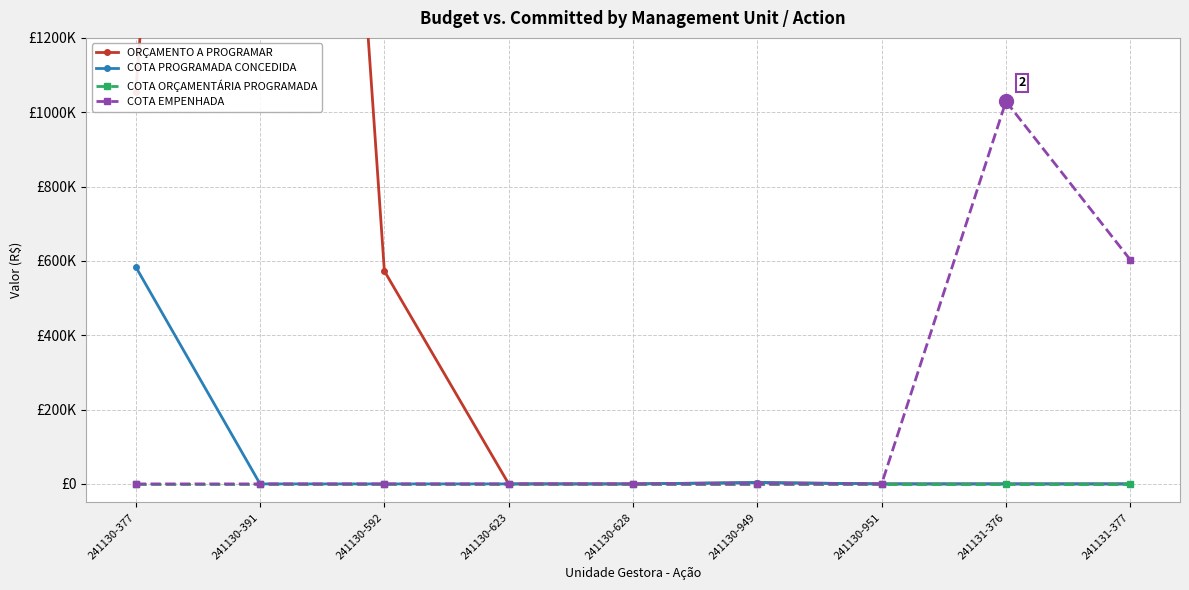

Which category has the lowest value across all series?

241130-623